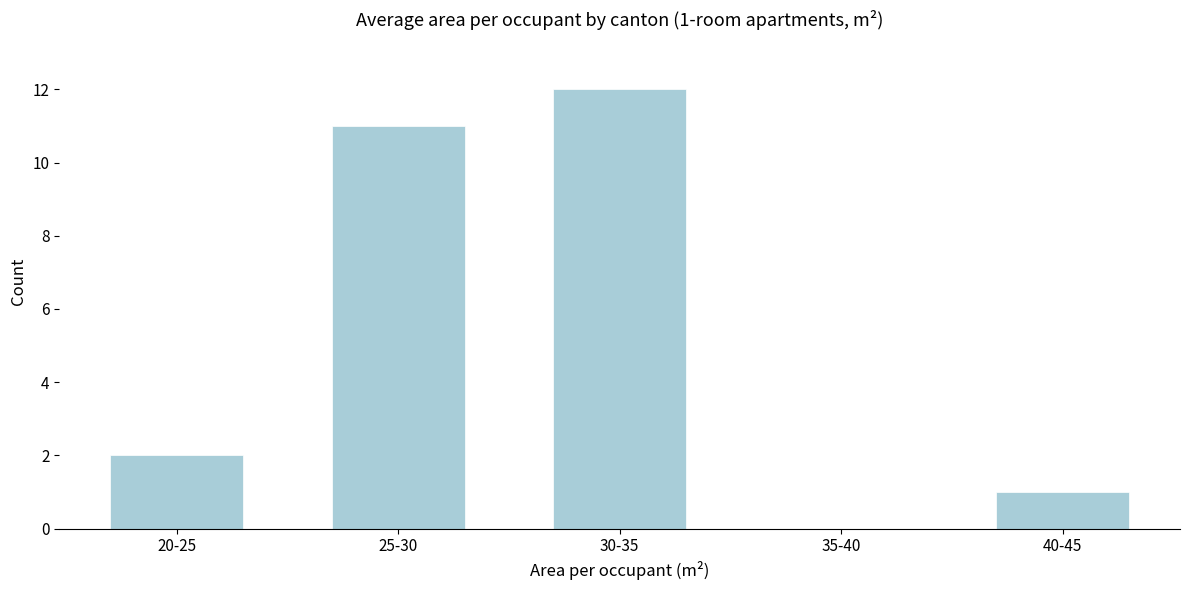

Reading left to right, transcribe all the data shown in this chart.

20-25=2	25-30=11	30-35=12	35-40=0	40-45=1